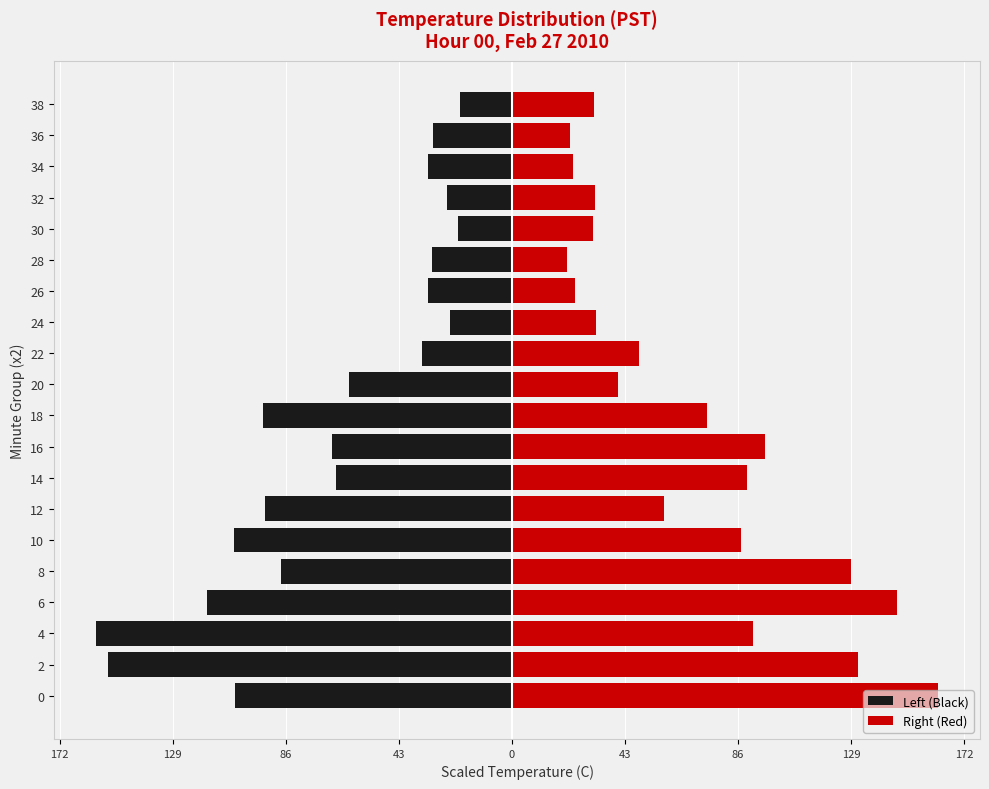

Reading right to left, what are all the values shown in this chart?

Left (Black): -19.6	-30.0	-32.0	-24.5	-20.5	-30.5	-31.8	-23.7	-34.3	-61.8	-94.5	-68.5	-67.0	-93.9	-105.9	-87.8	-116.0	-158.1	-153.7	-105.3
Right (Red): 31.2	22.0	23.1	31.6	30.8	21.1	24.0	31.9	48.5	40.4	74.4	96.4	89.4	57.8	87.0	129.2	146.3	91.7	131.8	162.1